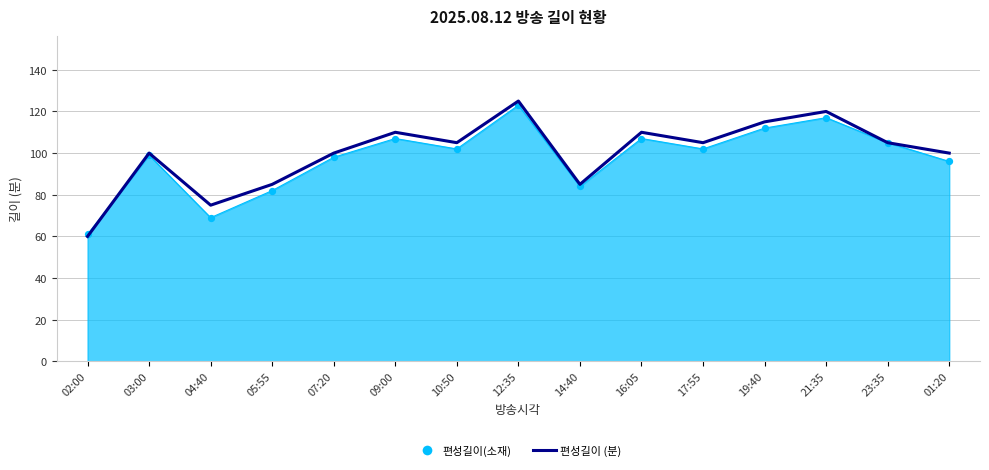

Which series changed the most between 07:20 and 21:35?

편성길이 (분)